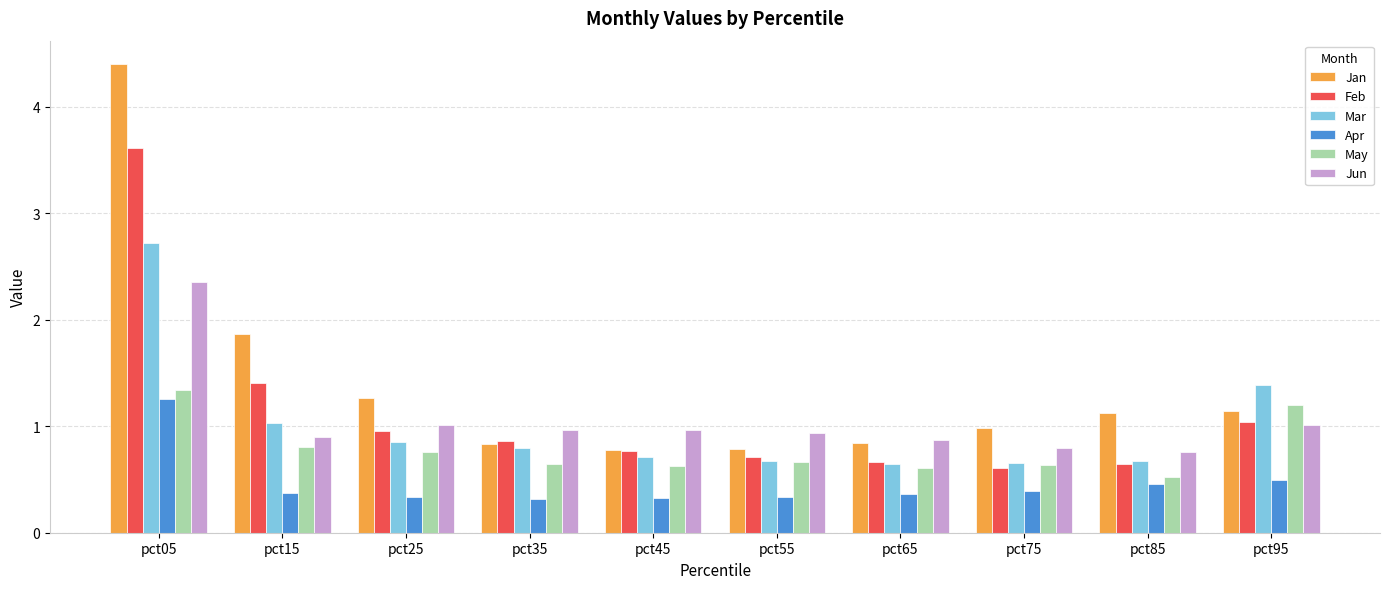

At how many categories does at least one series exceed 2?

1